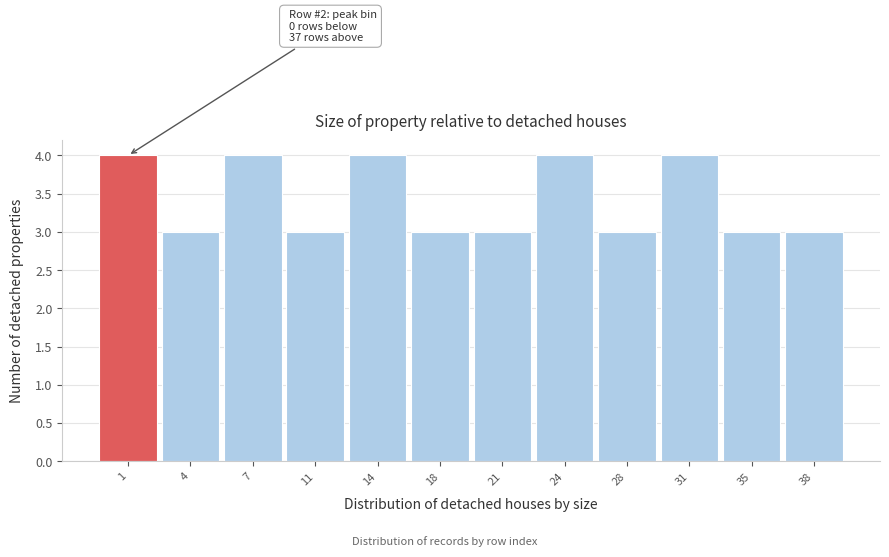

Reading left to right, extract all data points from this chart.

4	3	4	3	4	3	3	4	3	4	3	3